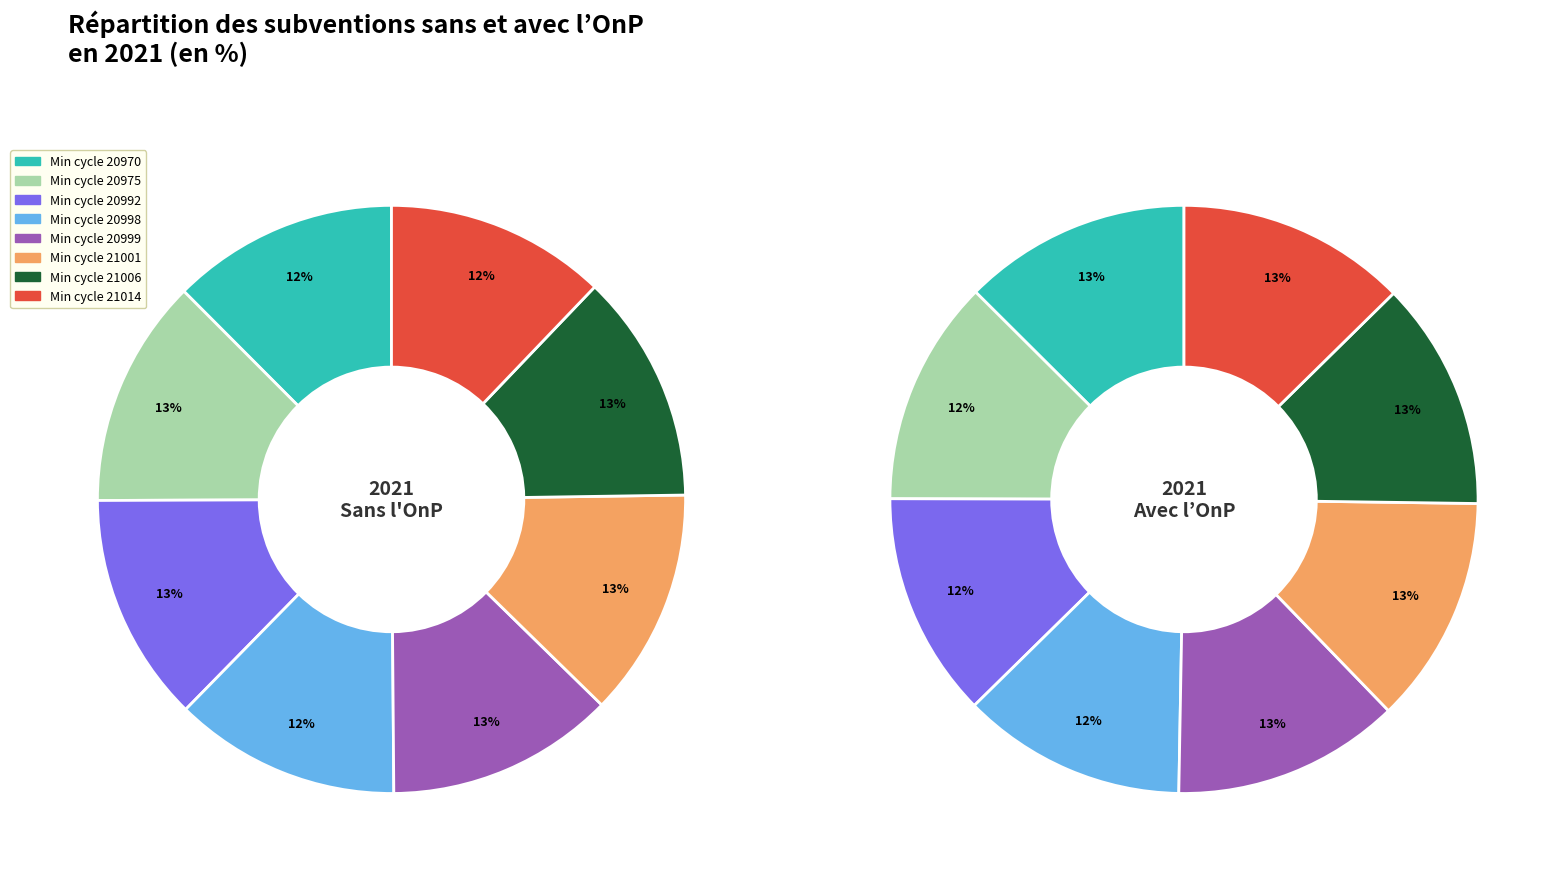

Is there any slice that represents more than half of the pie?

No